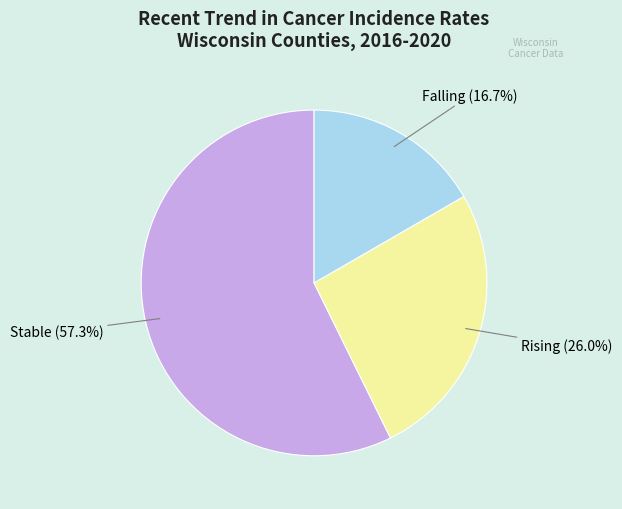

Is there a majority slice in this chart?

Yes